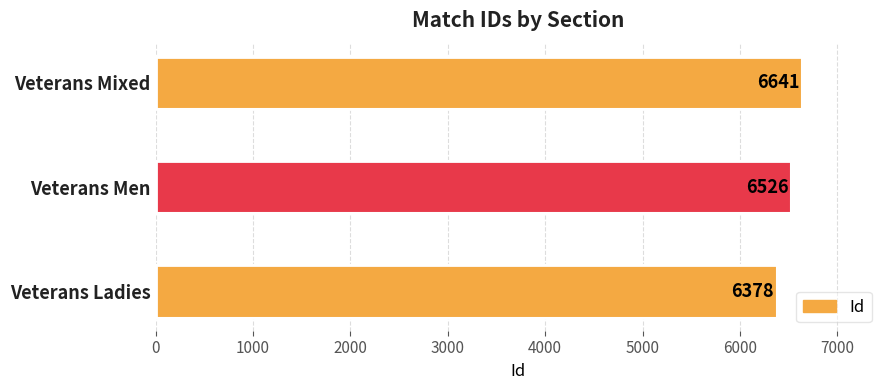

What is the change in value from Veterans Ladies to Veterans Mixed?

+263